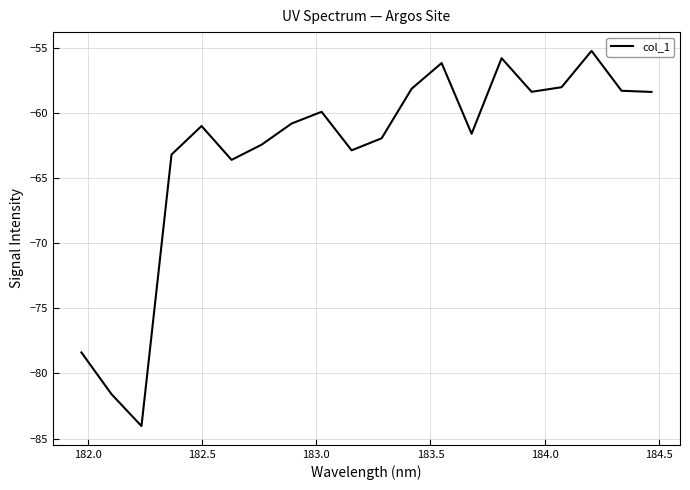

Does the chart have visible grid lines?

Yes